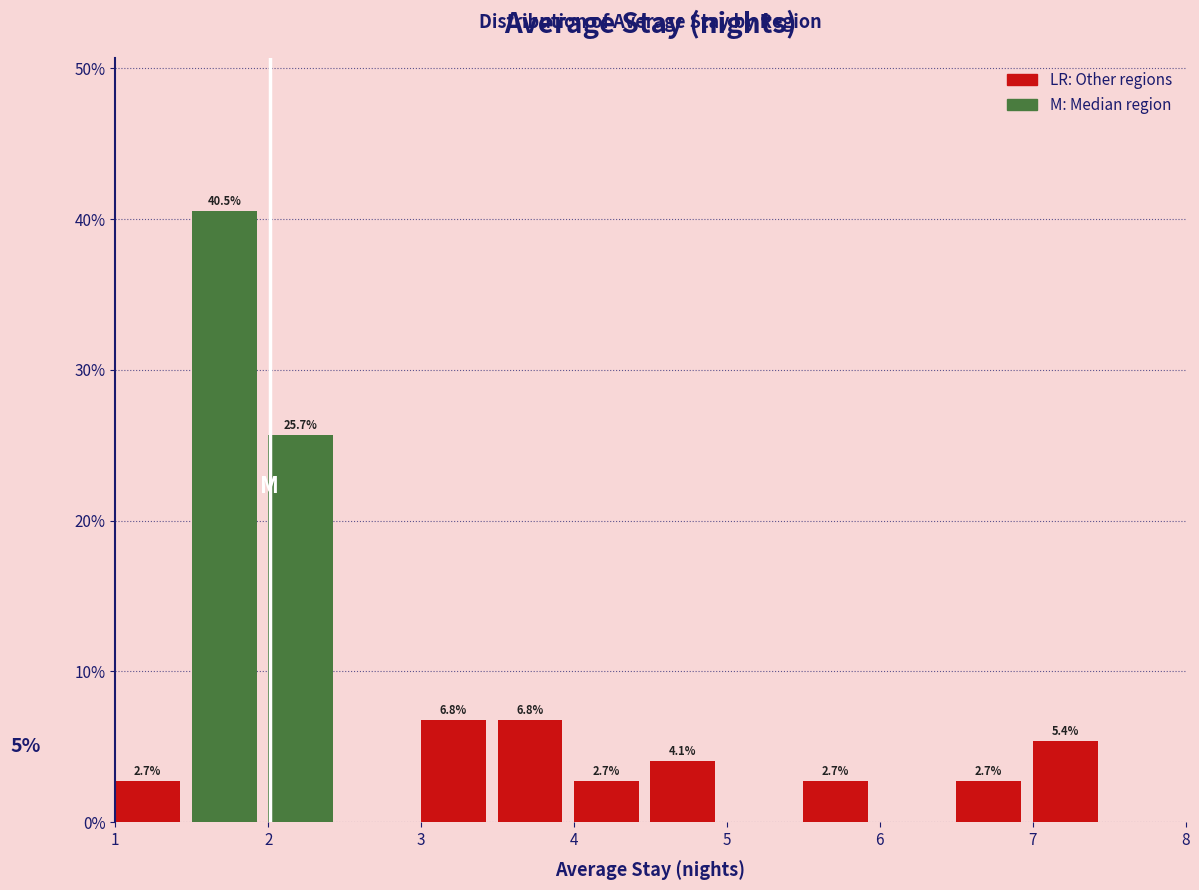

Which range on the x-axis has the tallest bar?

1.5 to 2.0